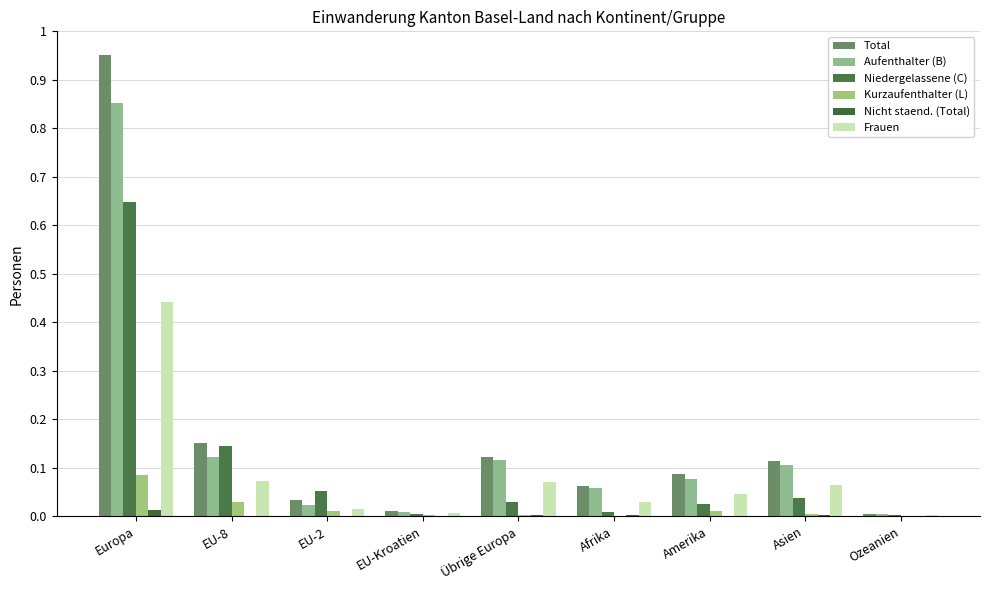

Does the chart contain stacked bars?

No